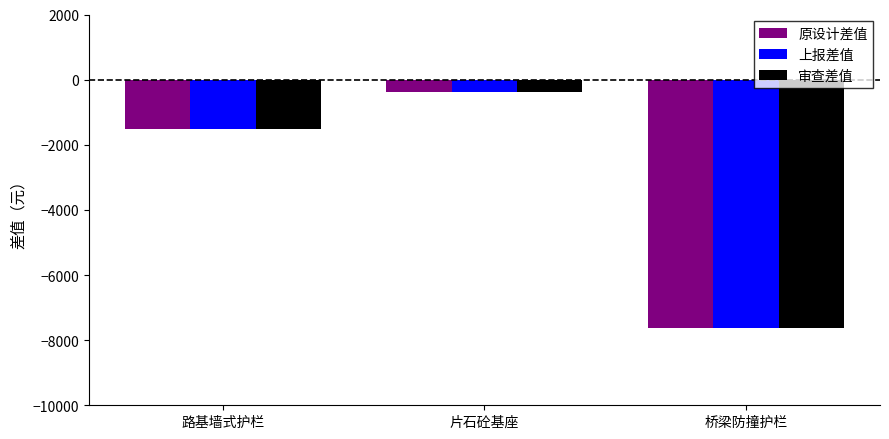

Rank the categories by 原设计差值 value from highest to lowest.

片石砼基座, 路基墙式护栏, 桥梁防撞护栏